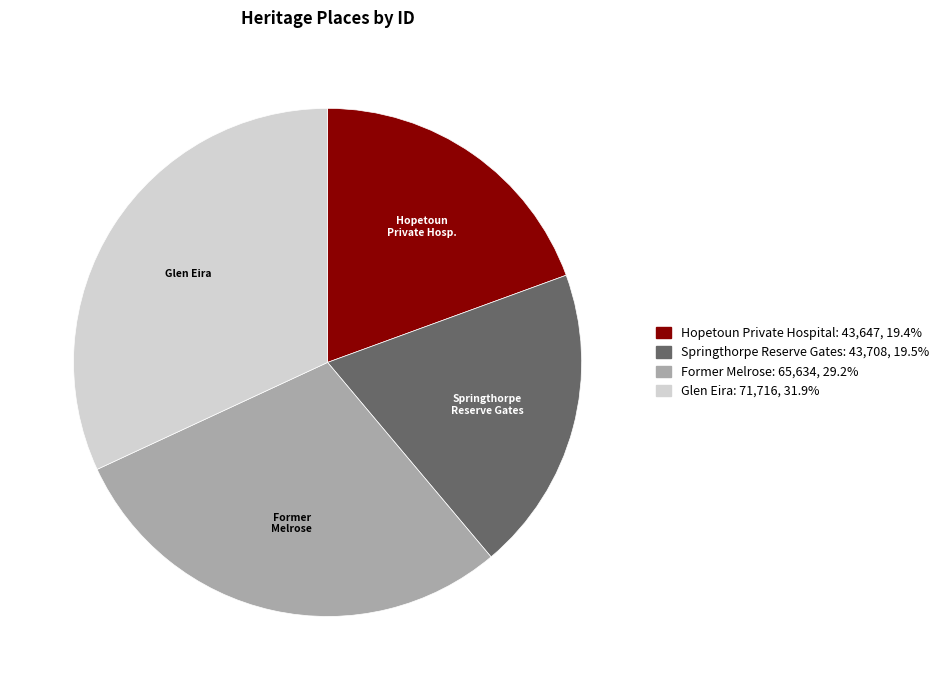

Combined, do Former Melrose and Hopetoun Private Hospital account for over 50%?

No